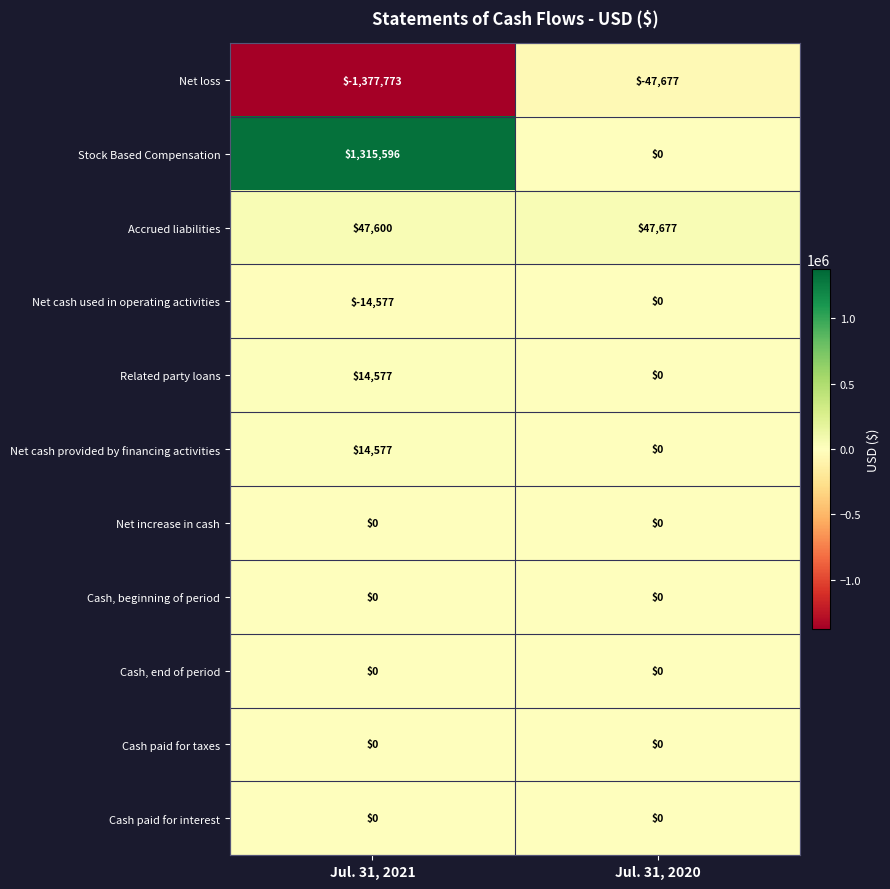

What is the maximum value shown in the chart?

1315596